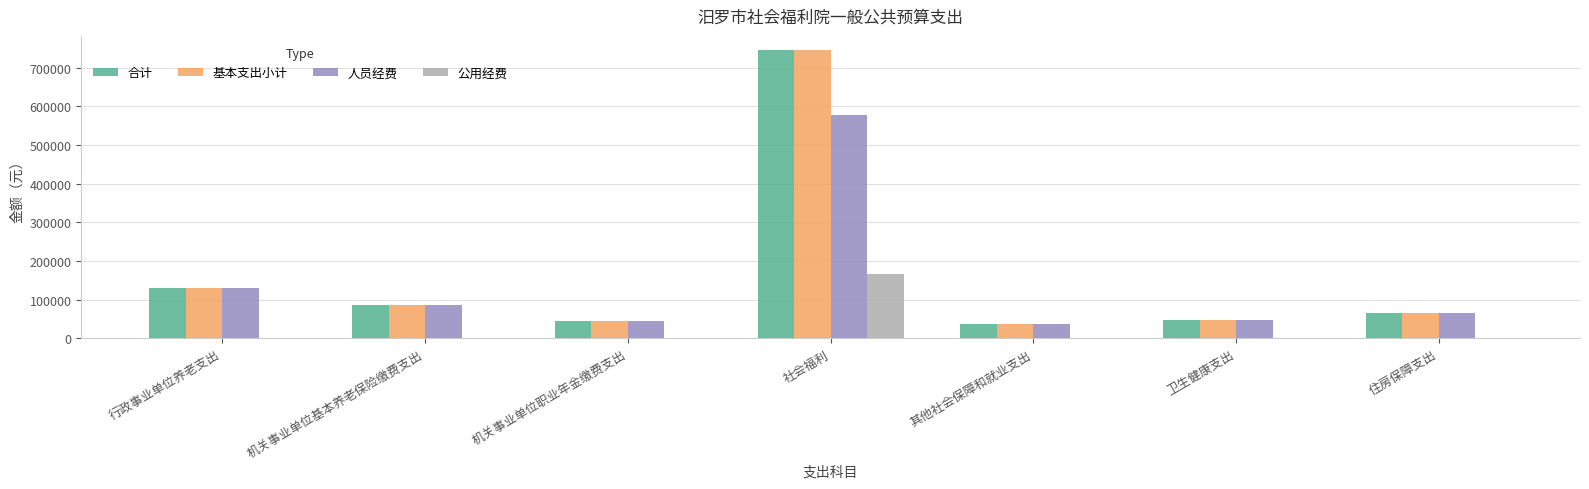

What is the approximate value of 人员经费 at 卫生健康支出?

46636.4